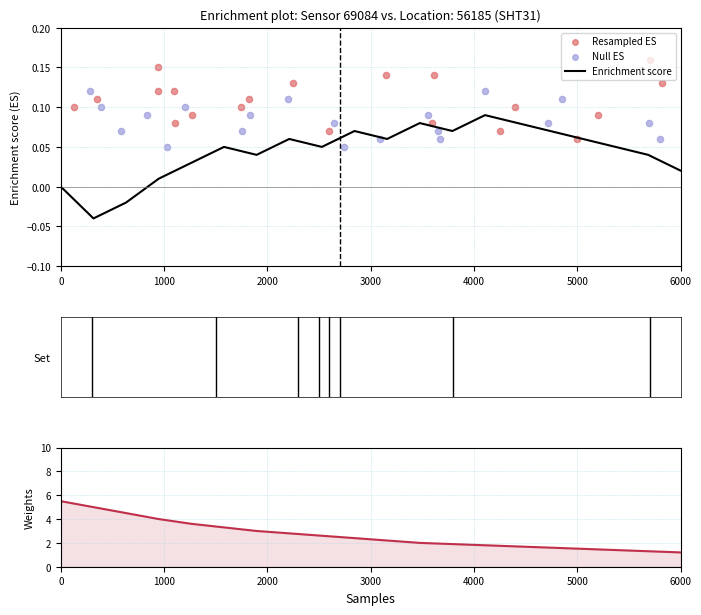

Which series reaches the maximum Y coordinate?

Weights